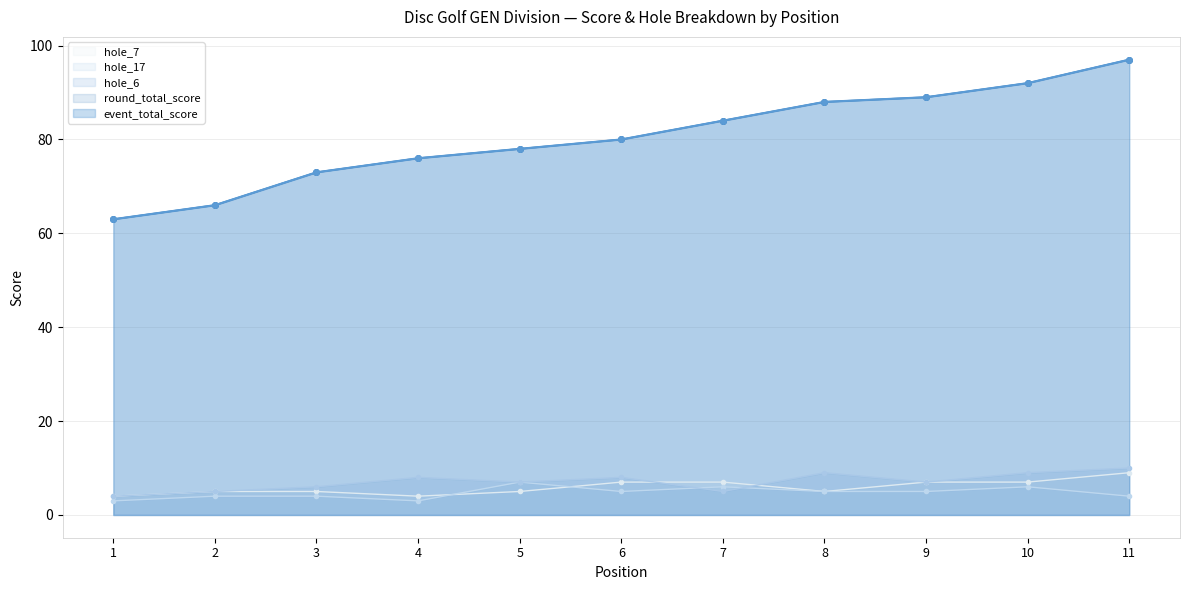

True or false: hole_17 has more than 0 interior local peaks.

True